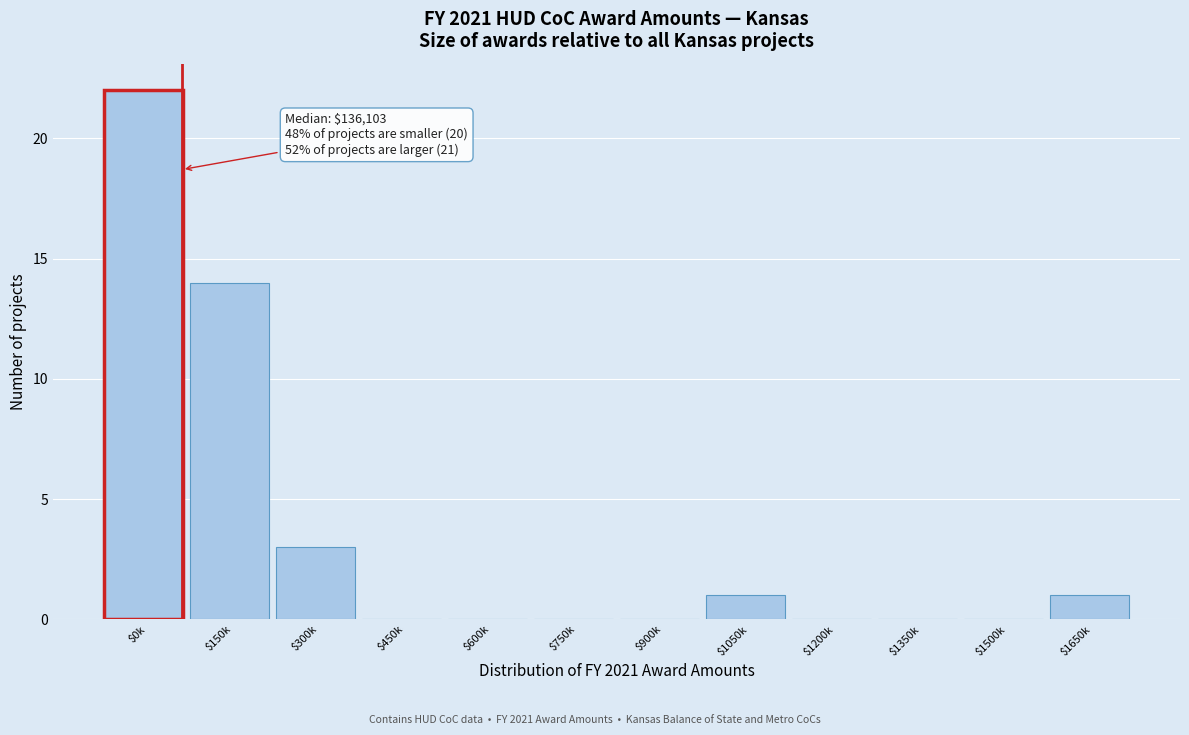

At which label is the value closest to 11?

$150k